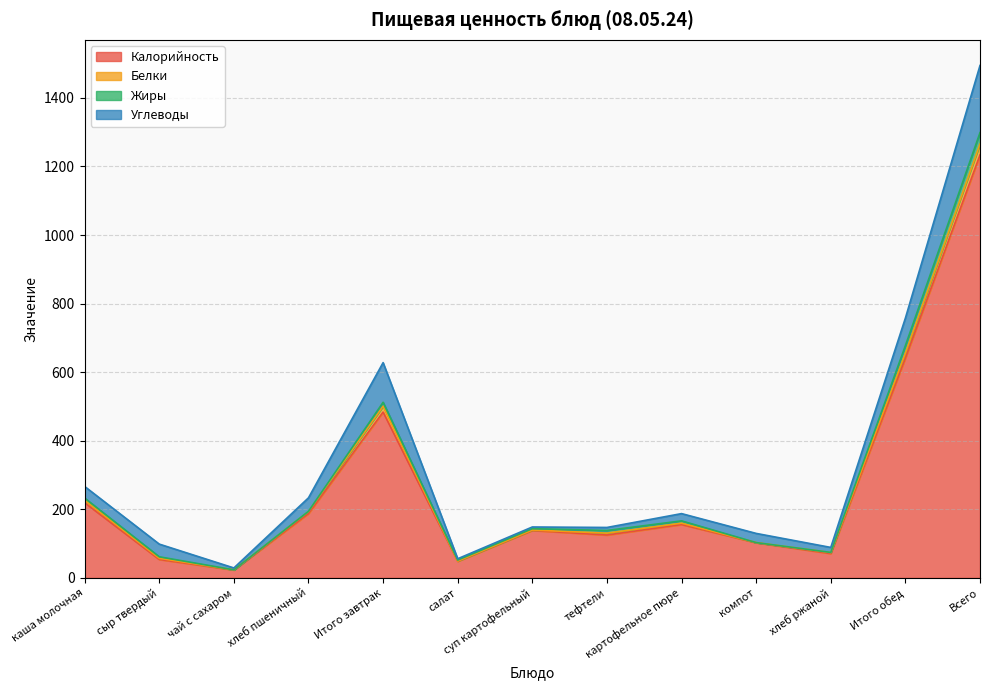

The Калорийность series shows 288.1 at хлеб пшеничный. True or false?

False